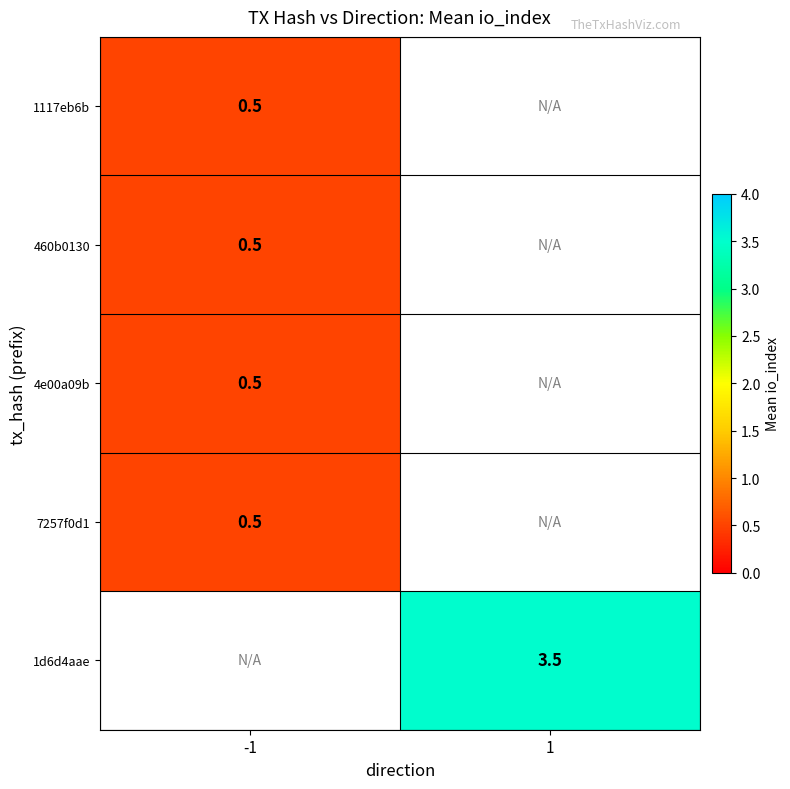

What is the greatest value displayed?

3.5